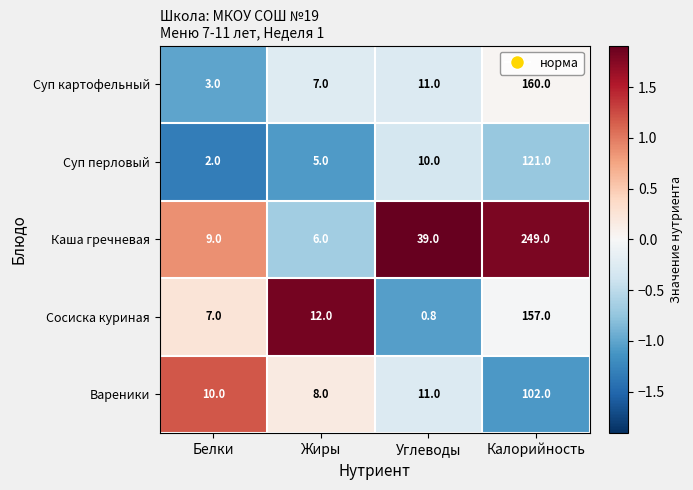

The value of Сосиска куриная at Углеводы is 0.8. True or false?

True